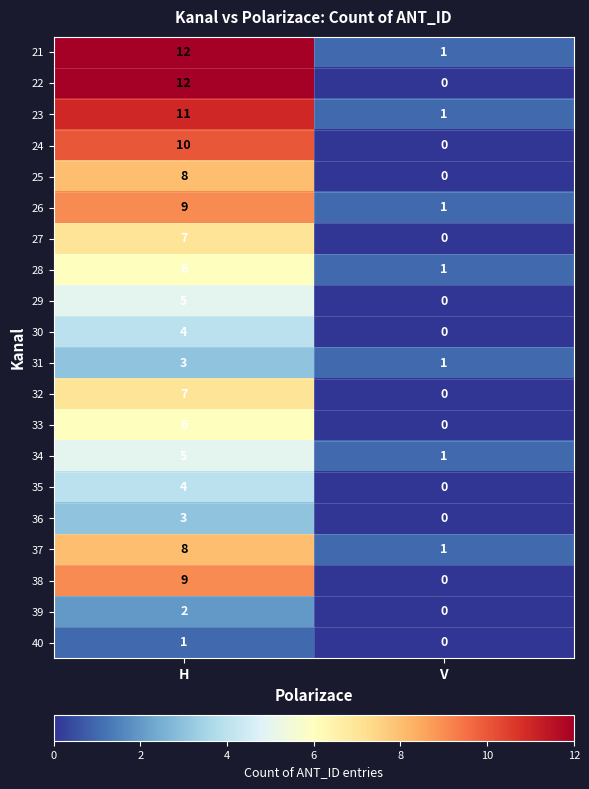

How many values in the 26 series are below 9?

1